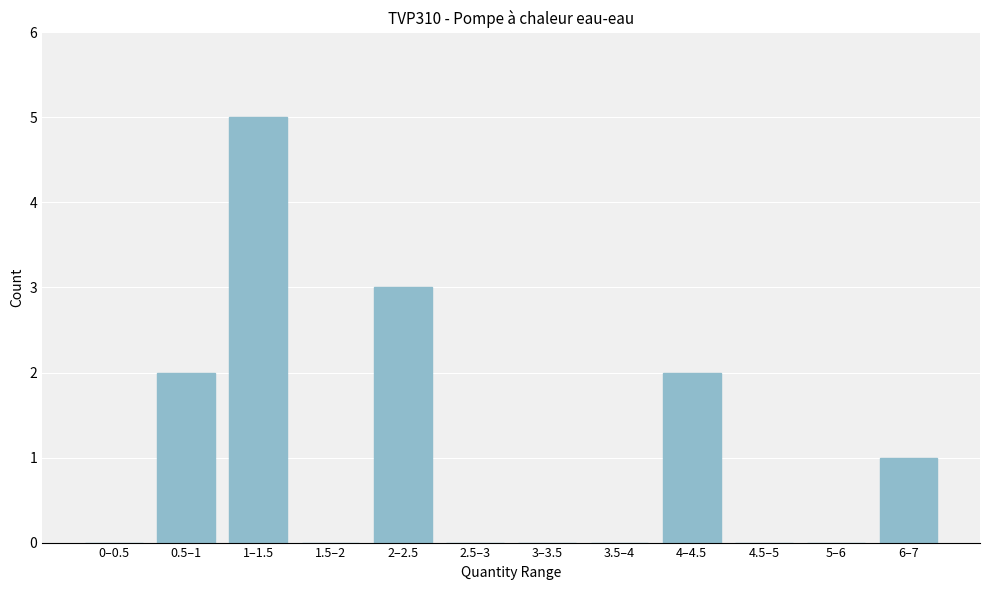

Reading left to right, list all the values displayed in this chart.

0–0.5=0	0.5–1=2	1–1.5=5	1.5–2=0	2–2.5=3	2.5–3=0	3–3.5=0	3.5–4=0	4–4.5=2	4.5–5=0	5–6=0	6–7=1